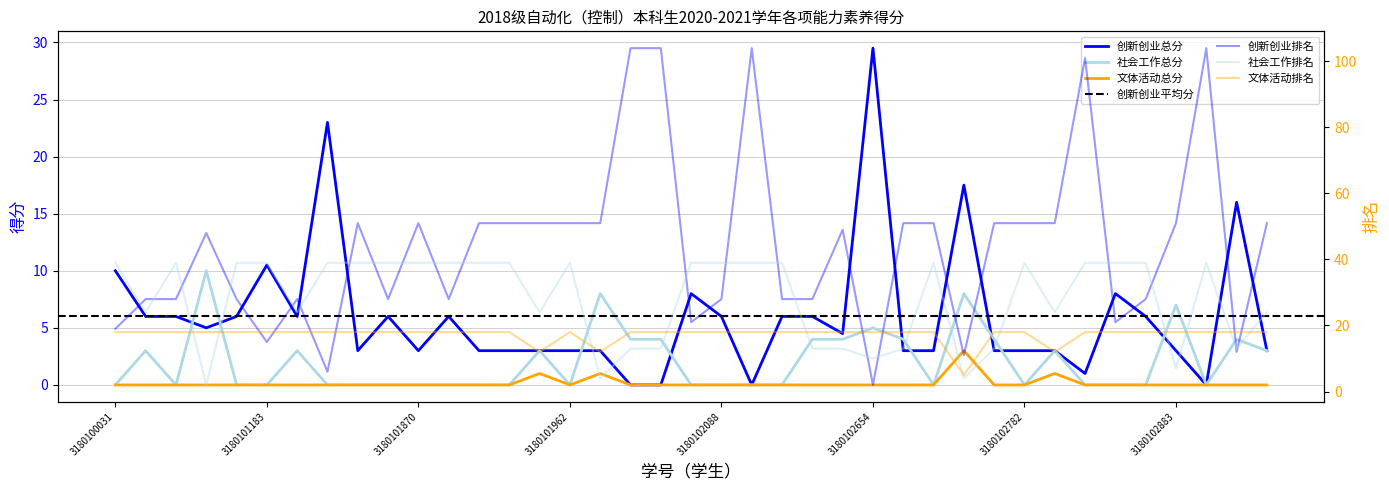

Is the value of 文体活动总分 at 3180102938 greater than the value of 文体活动排名 at 3180102090?

No